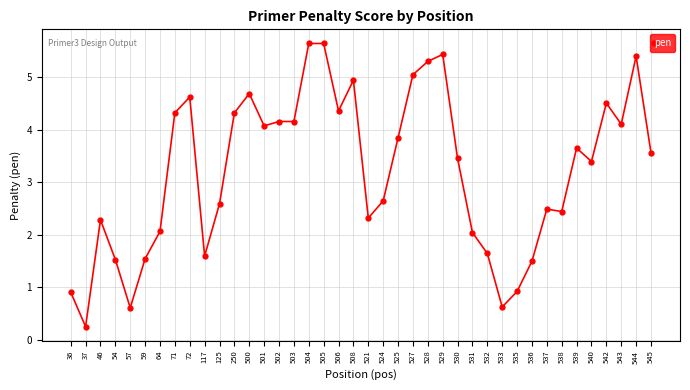

What is the value of the 36th point from the left?

3.4